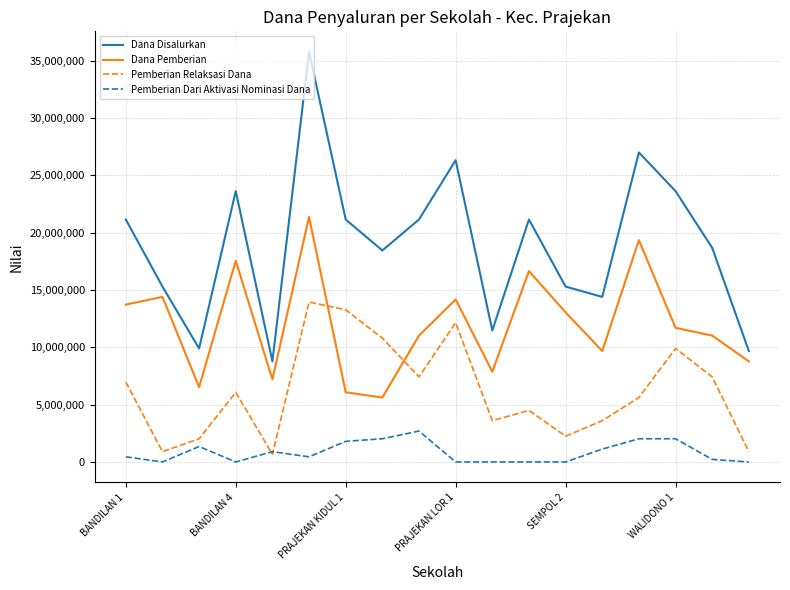

Rank the series by their maximum value, from highest to lowest.

Dana Disalurkan, Dana Pemberian, Pemberian Relaksasi Dana, Pemberian Dari Aktivasi Nominasi Dana